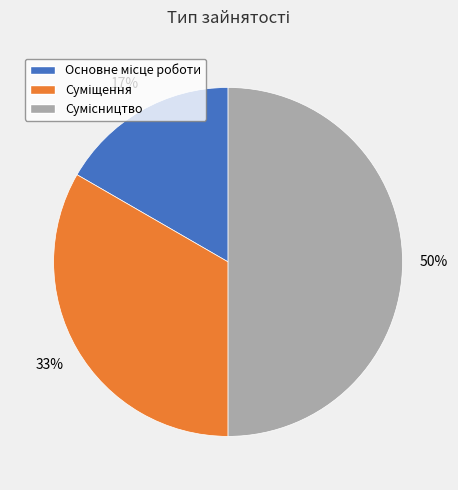

To the nearest percent, what is the average slice percentage?

33%